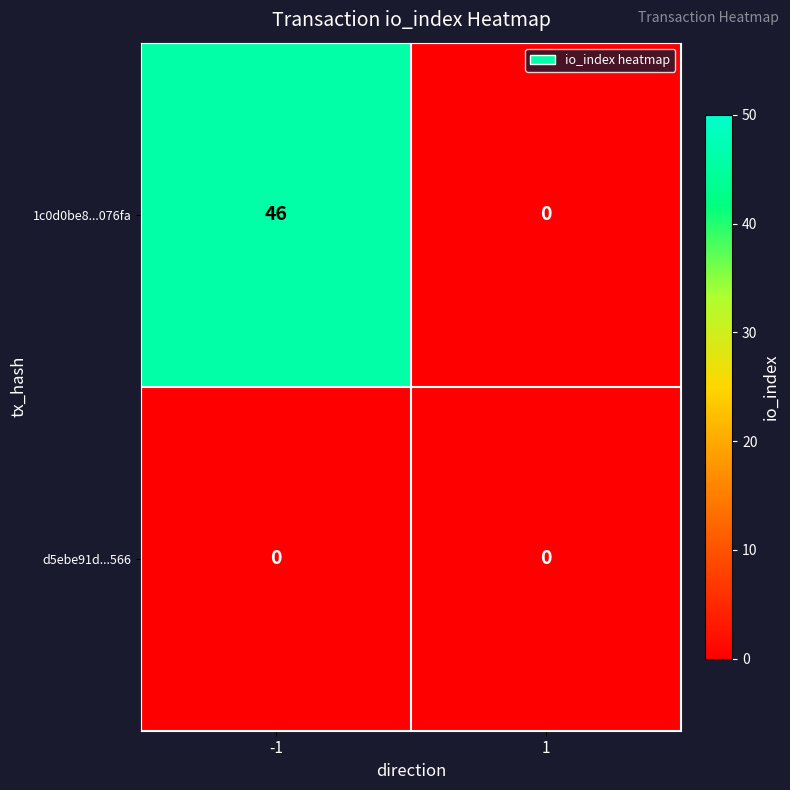

Is it true that 1c0d0be8...076fa equals 46 at -1?

True